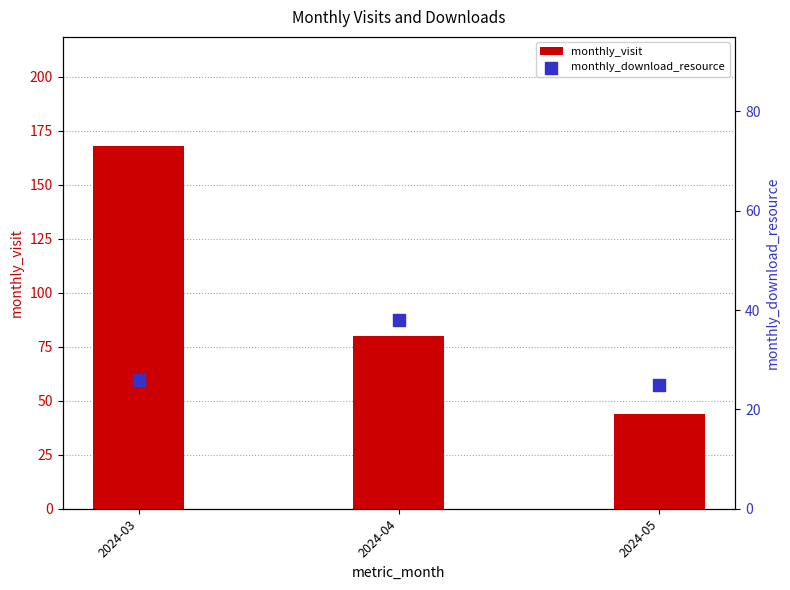

Which series reaches the maximum Y coordinate?

monthly_visit